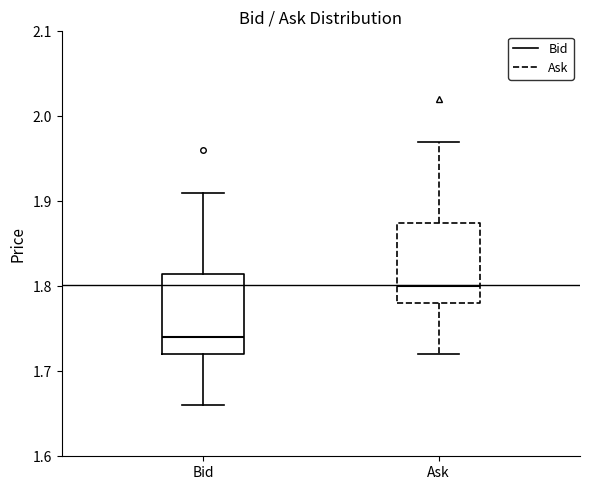

Which box has the lowest median line?

Bid